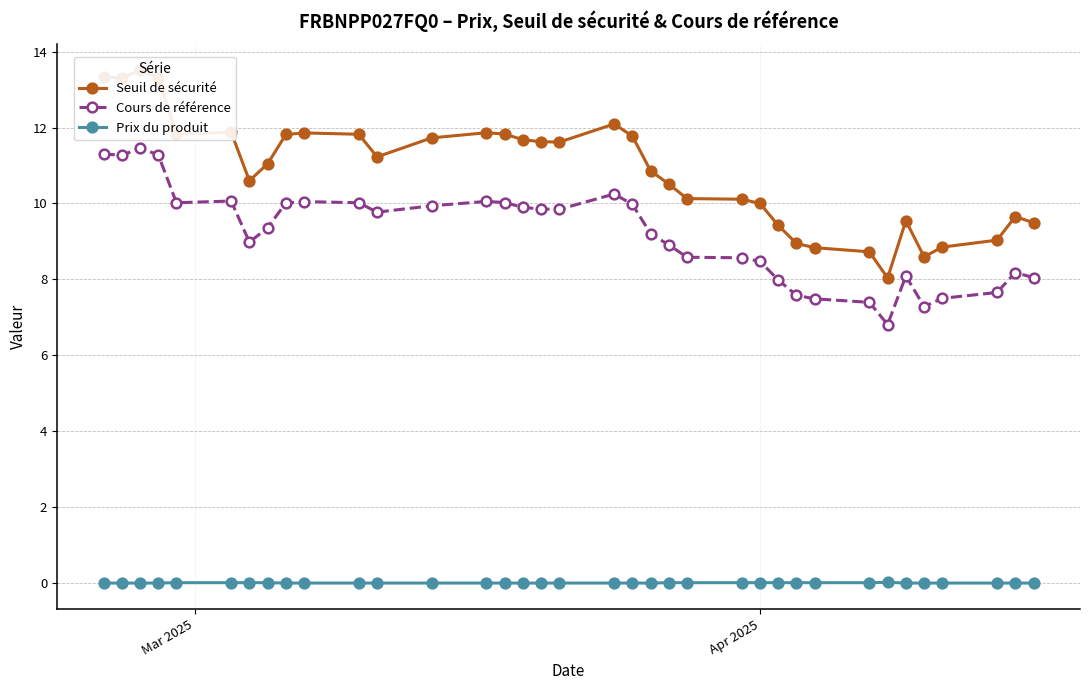

What is the lowest value of the Cours de référence series?

6.8